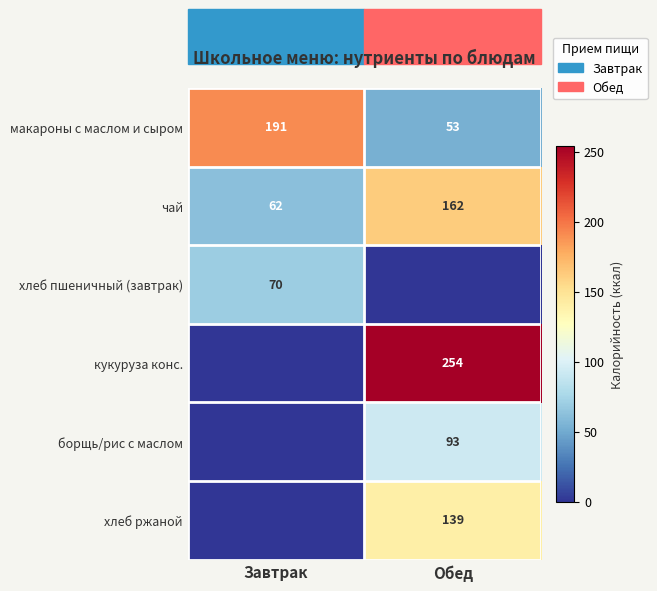

The чай series shows 246 at Обед. True or false?

False